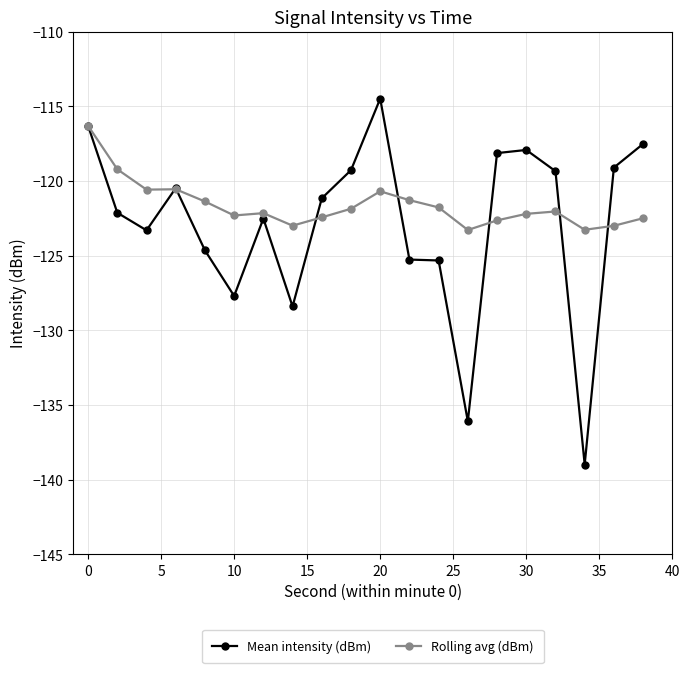

What are all the series names shown in the legend?

Mean intensity (dBm), Rolling avg (dBm)